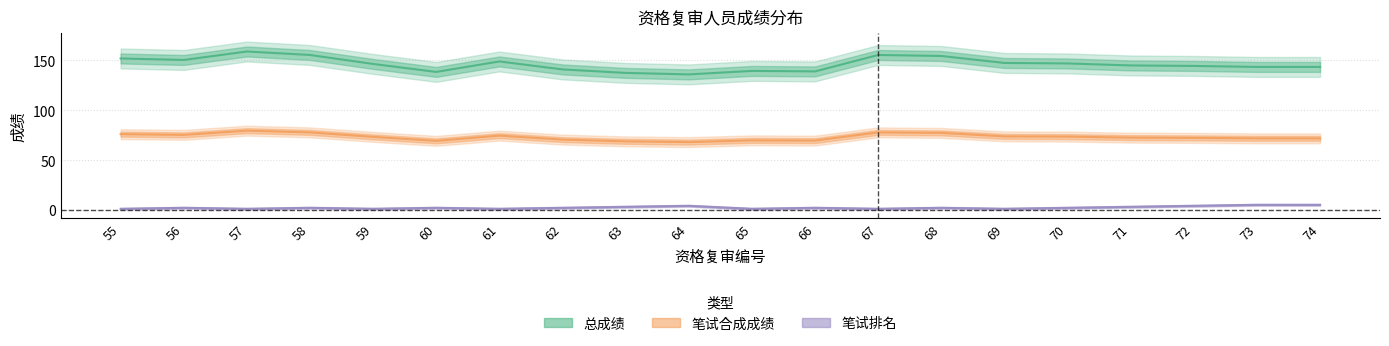

Which has a higher value, 68 or 62?

68